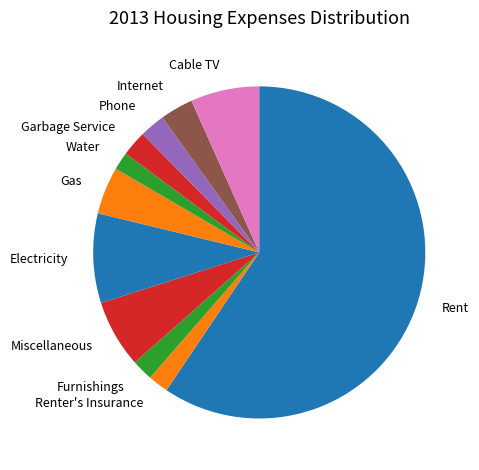

Does Electricity account for over 50% of the chart?

No